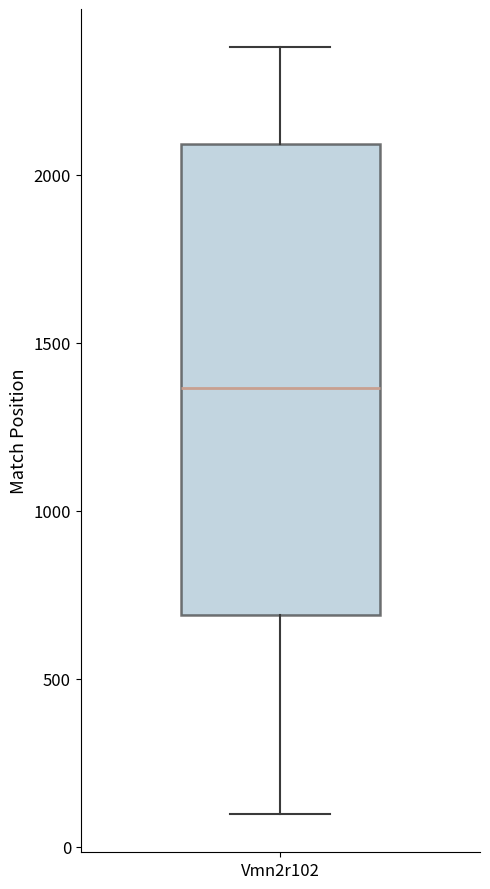

Where does the lower whisker of the box for Vmn2r102 end on the y-axis? The values are not printed on the chart, so give them approximately, as read against the axis.

100